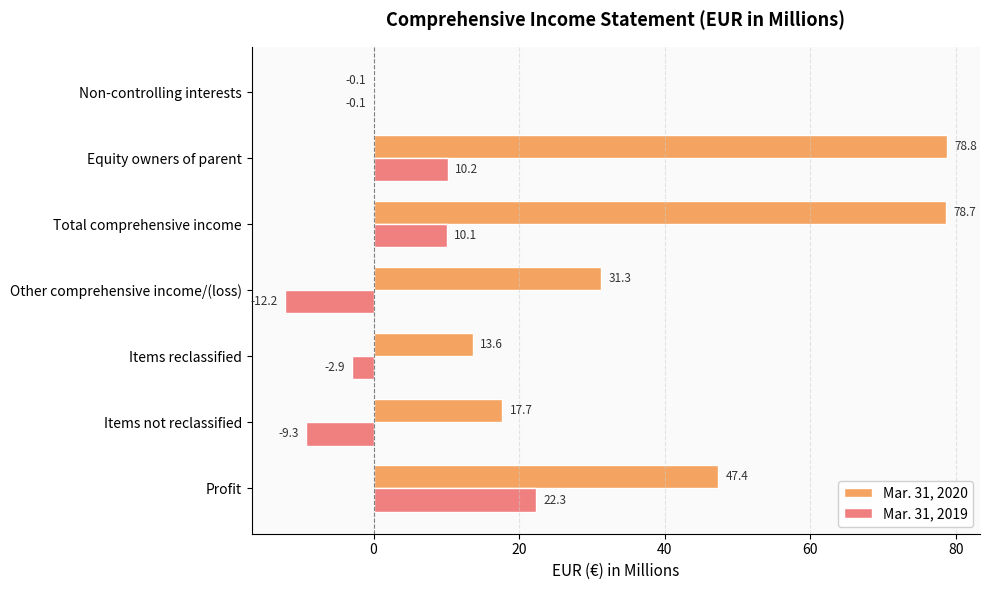

Which series has the largest range (max minus min)?

Mar. 31, 2020